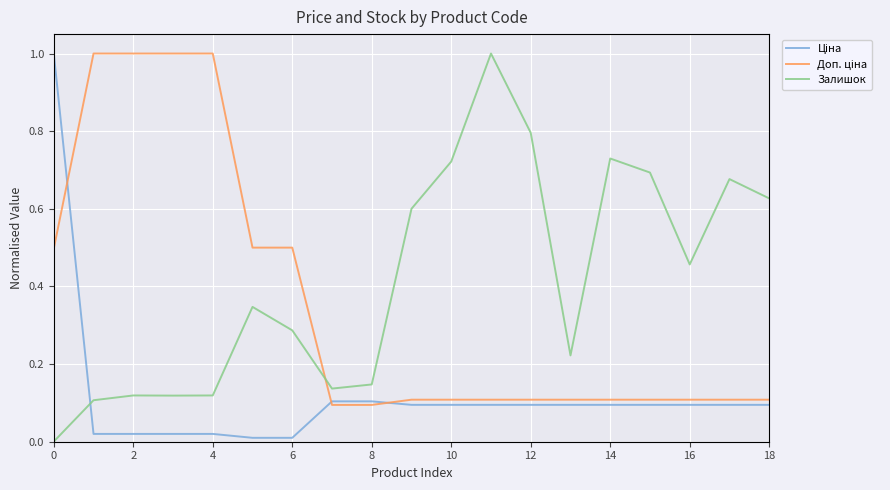

How many lines are shown in the chart?

3